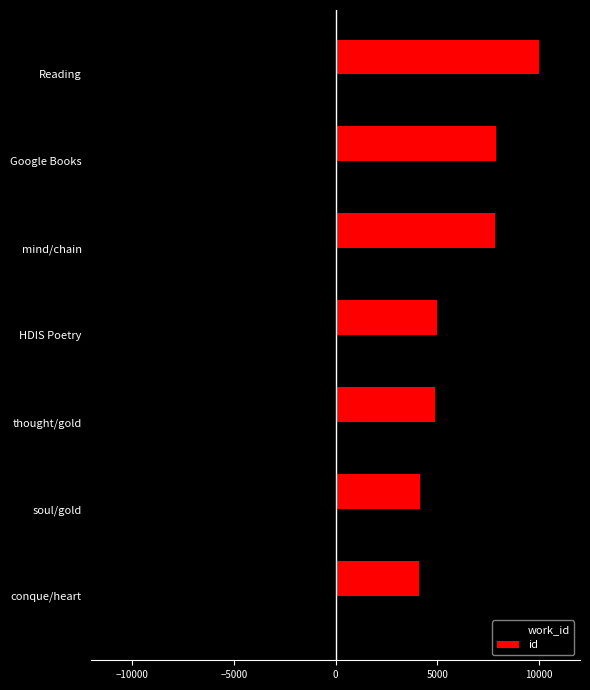

How many distinct data groups are displayed?

2